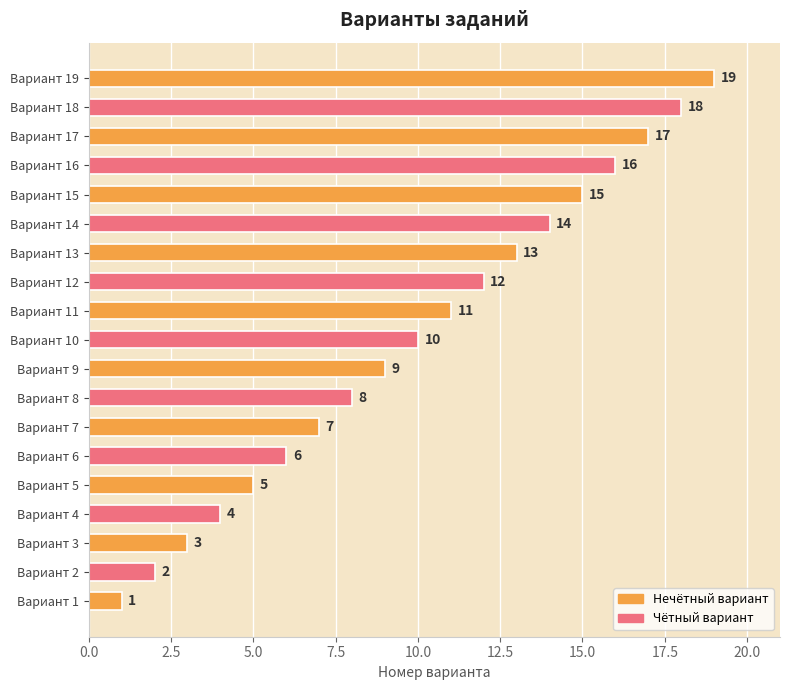

List the labels in order of value, smallest first.

Вариант 1, Вариант 2, Вариант 3, Вариант 4, Вариант 5, Вариант 6, Вариант 7, Вариант 8, Вариант 9, Вариант 10, Вариант 11, Вариант 12, Вариант 13, Вариант 14, Вариант 15, Вариант 16, Вариант 17, Вариант 18, Вариант 19